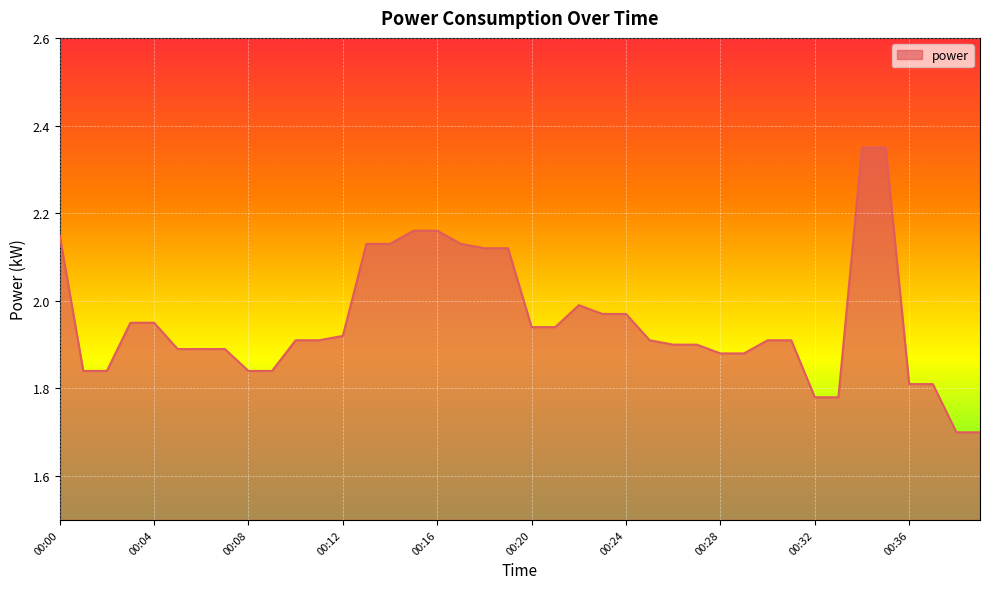

How many lines are shown in the chart?

1